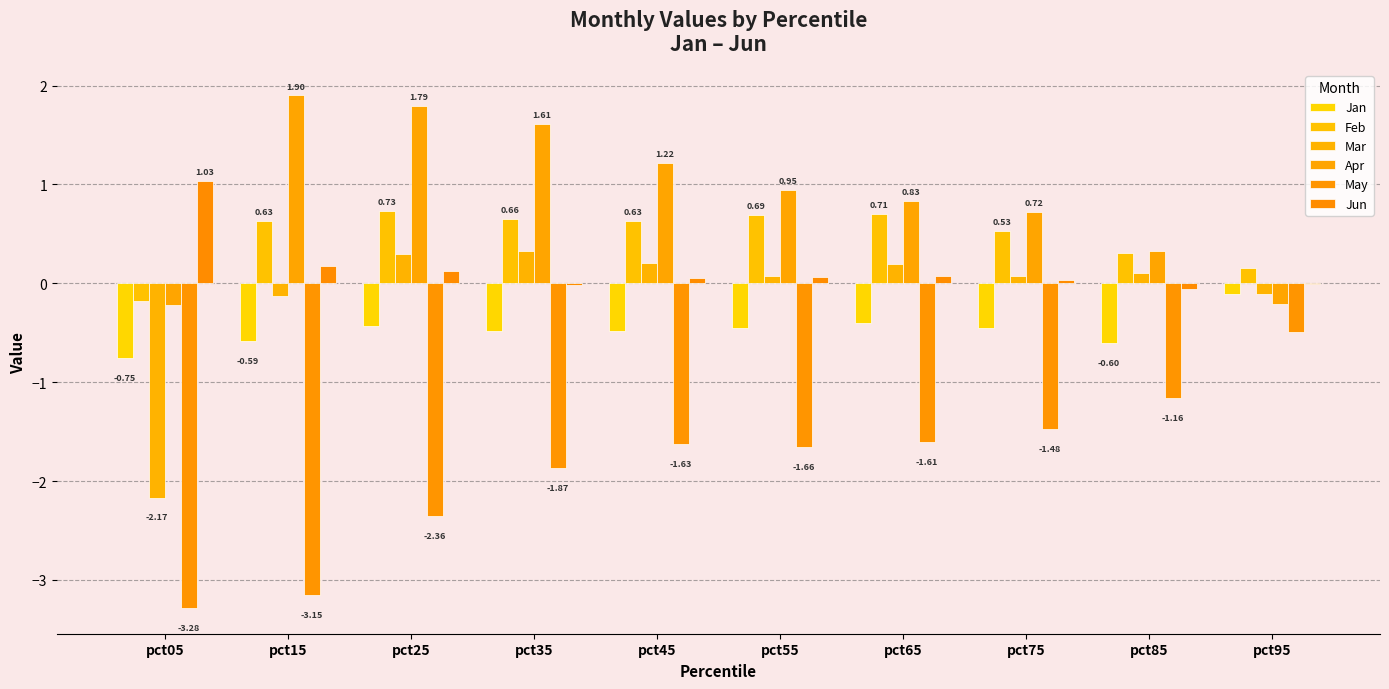

How many categories are shown in the chart?

10